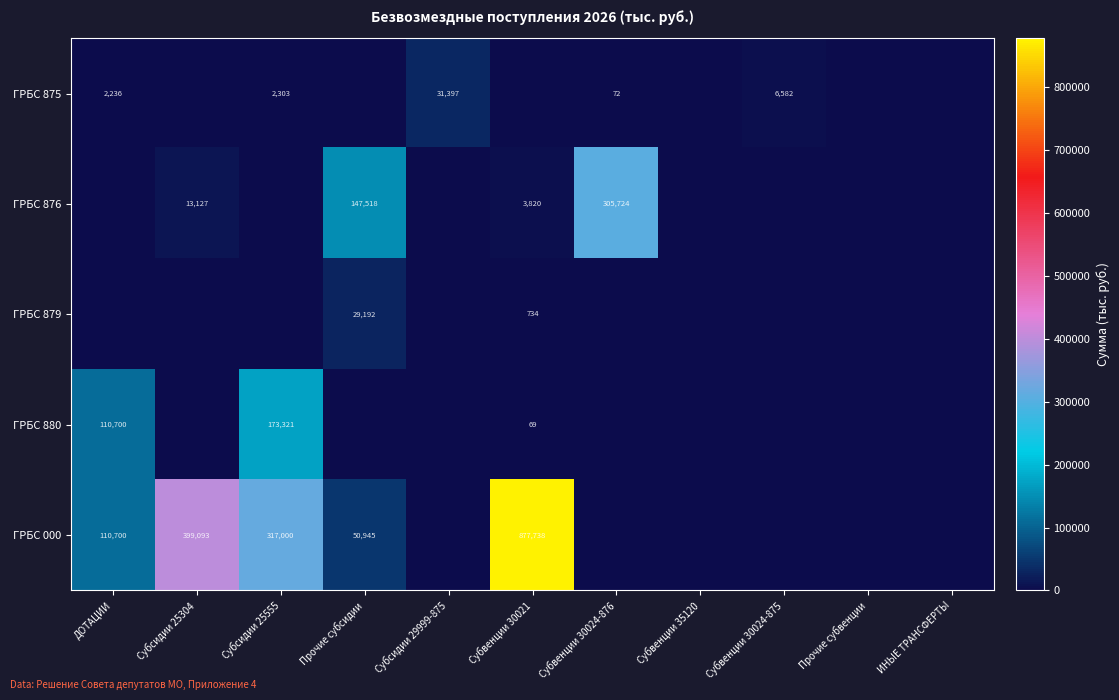

Which label corresponds to the largest value in the chart?

Субвенции 30021